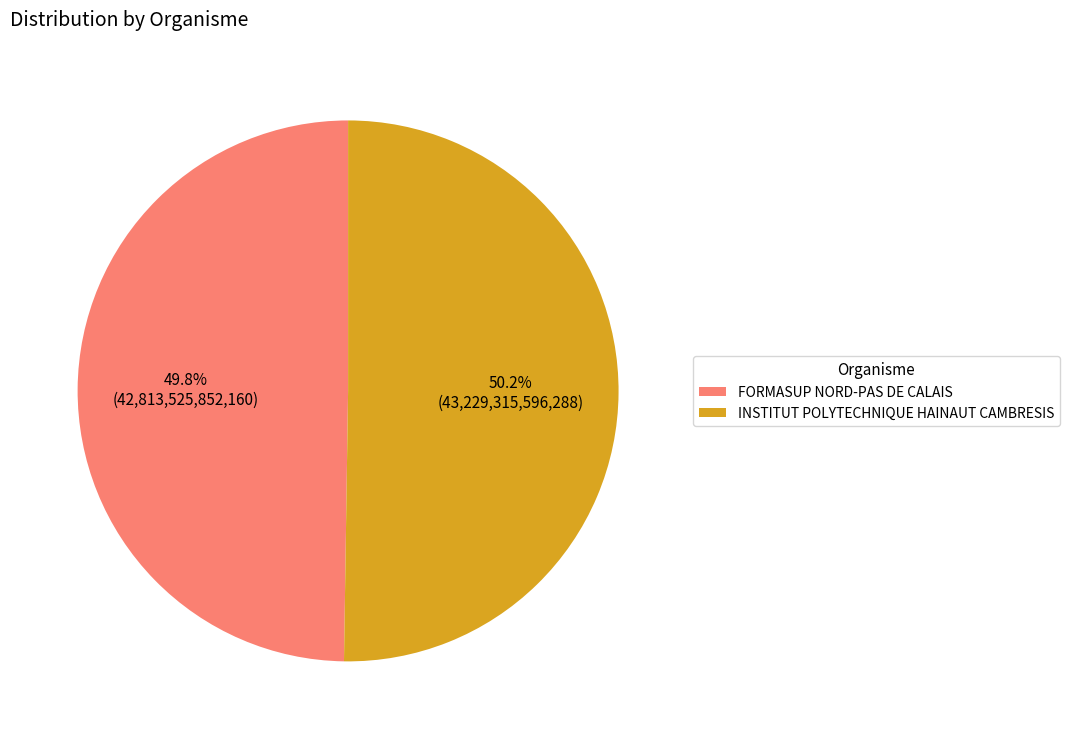

Approximately how many times larger is the value at FORMASUP NORD-PAS DE CALAIS compared to INSTITUT POLYTECHNIQUE HAINAUT CAMBRESIS?

1.0